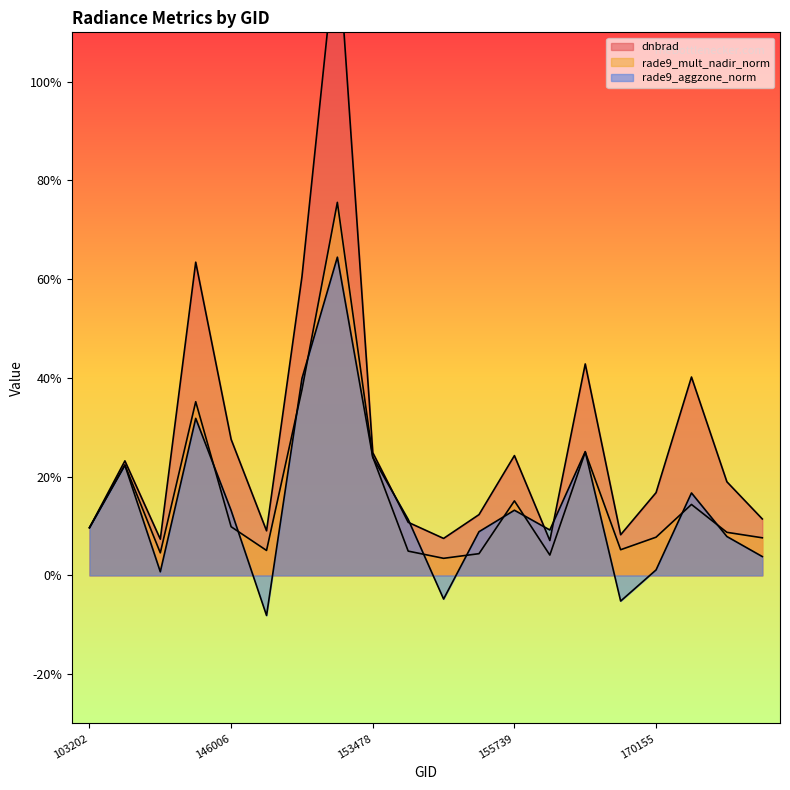

In rade9_aggzone_norm, how many points are higher than both neighbors (excluding endpoints)?

6